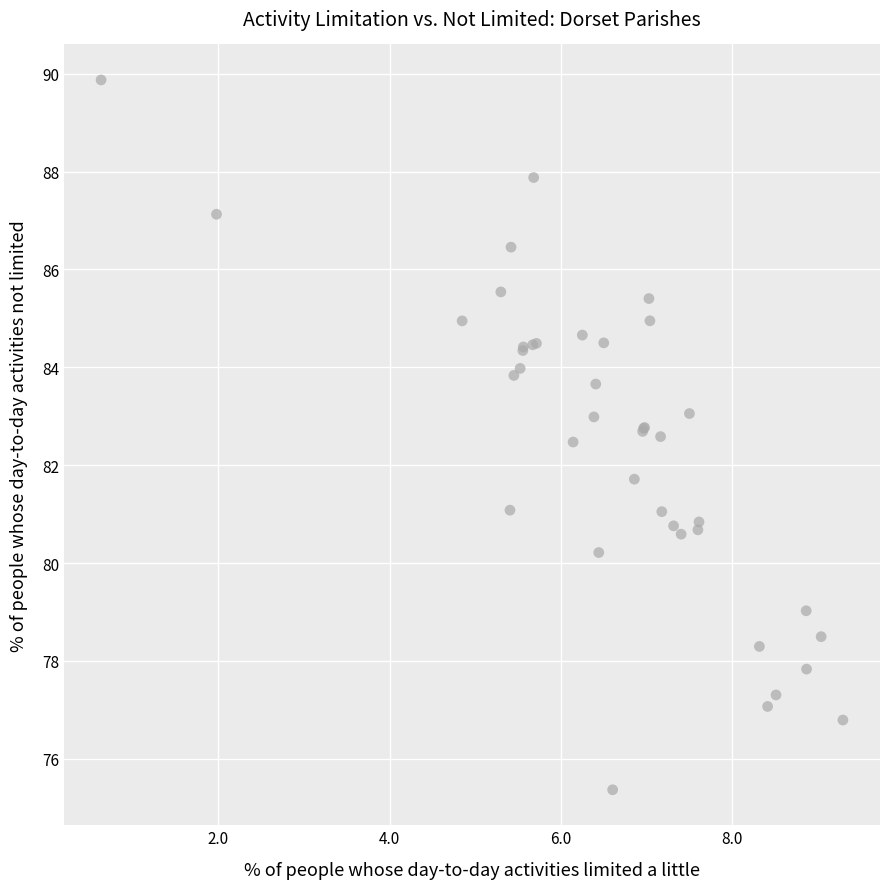

What Y value in the scatter plot is closest to 82?

81.7